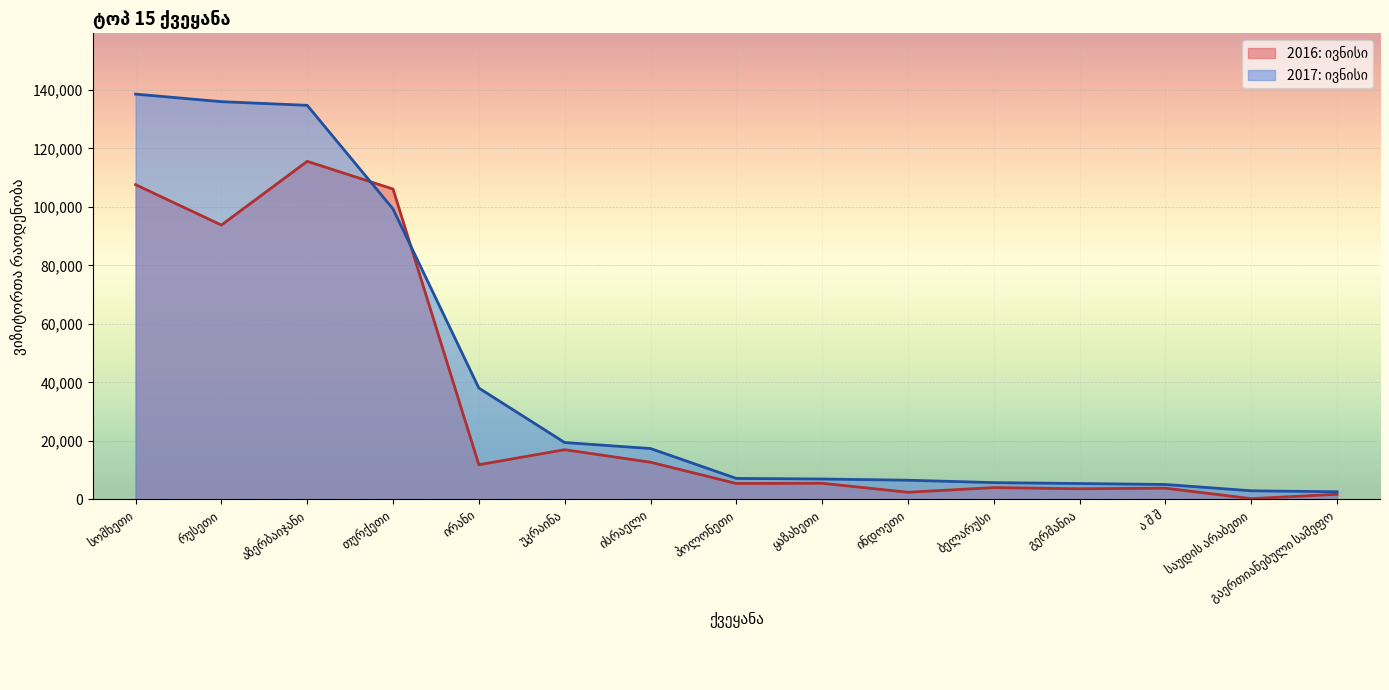

At which label does 2017: ივნისი reach its peak?

სომხეთი